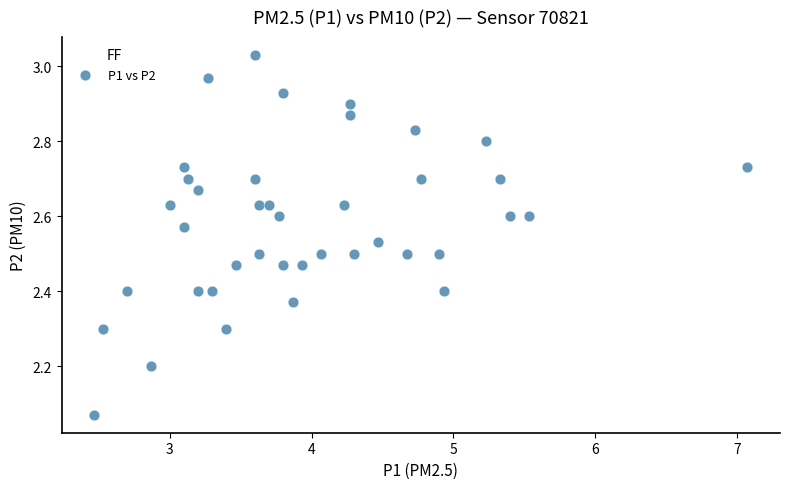

What is the range of X values (max minus min)?

4.6